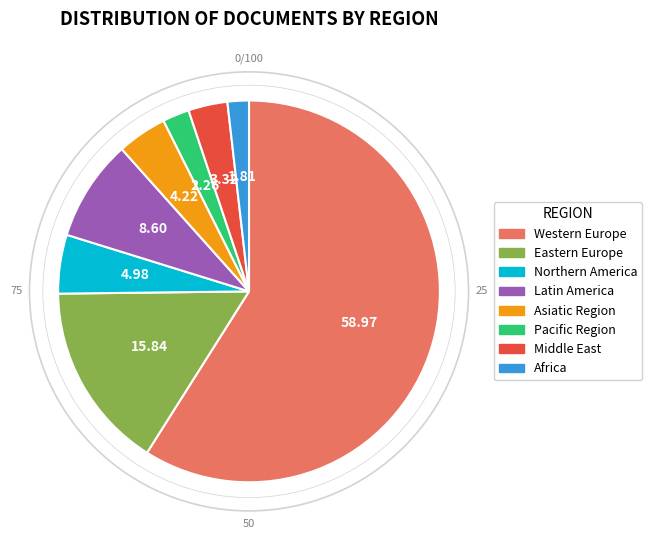

Approximately how many times larger is the value at Western Europe compared to Latin America?

6.9